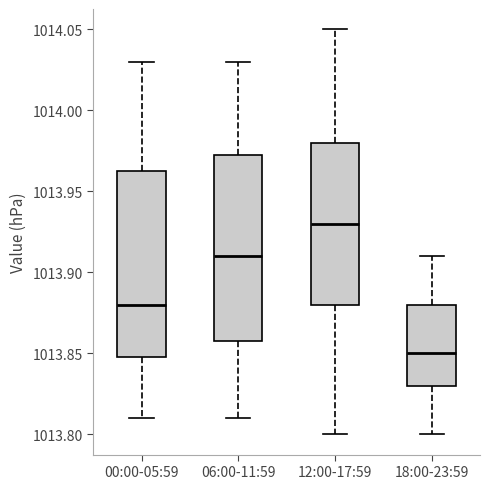

Where is the upper edge of the box for 00:00-05:59 on the y-axis? The values are not printed on the chart, so give them approximately, as read against the axis.

1013.965